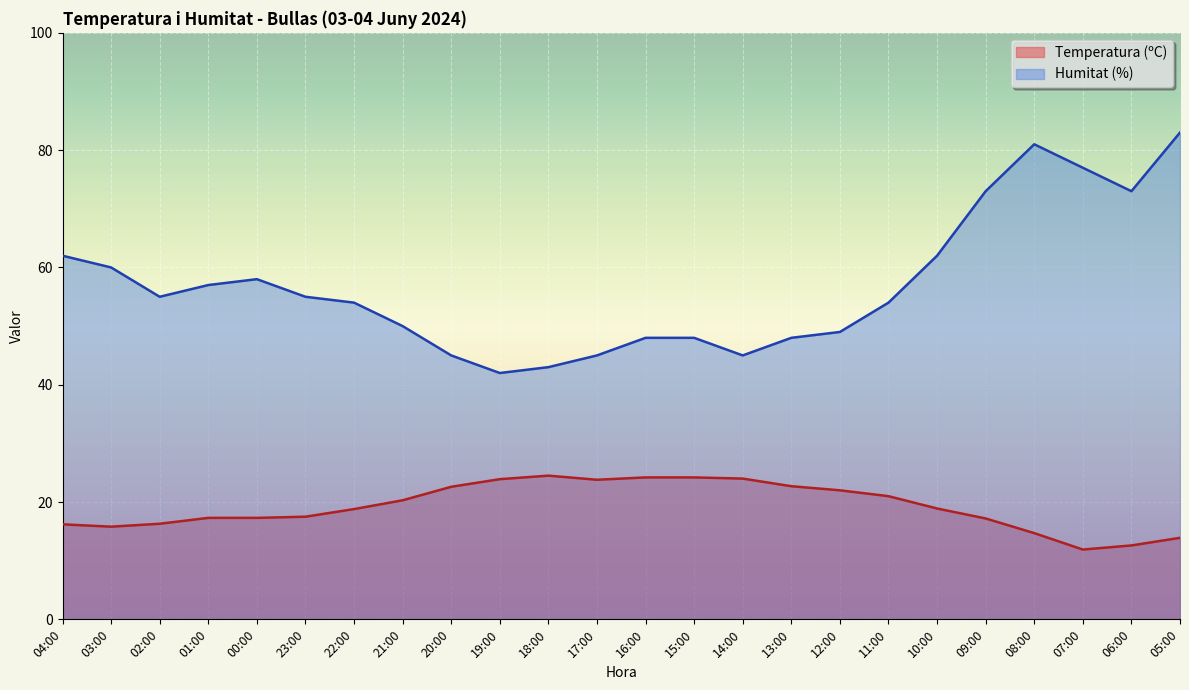

How many interior local peaks does the Humitat (%) series have?

2